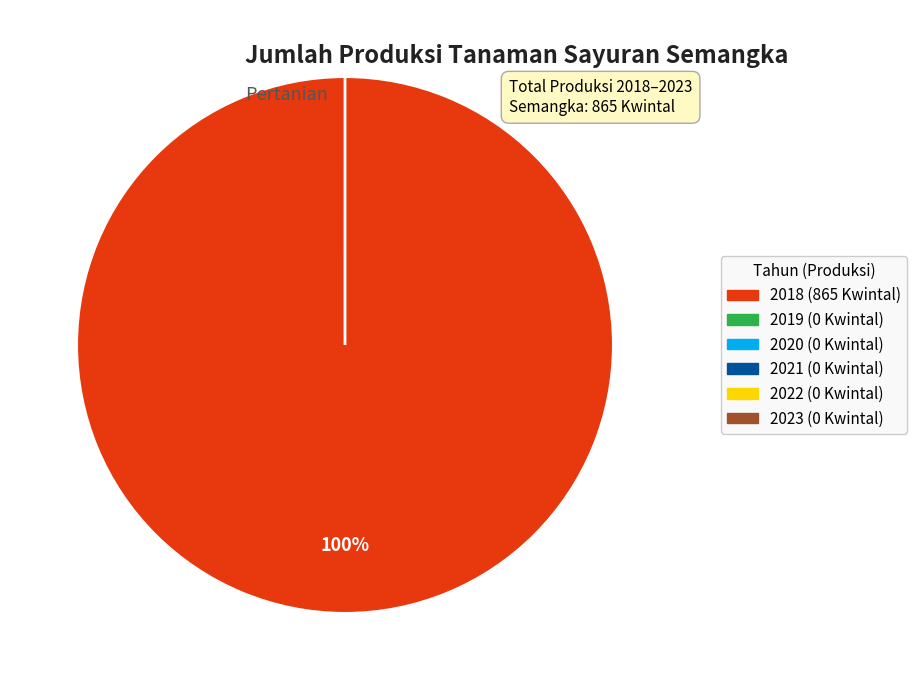

To the nearest percent, what portion does 2018 represent?

100%